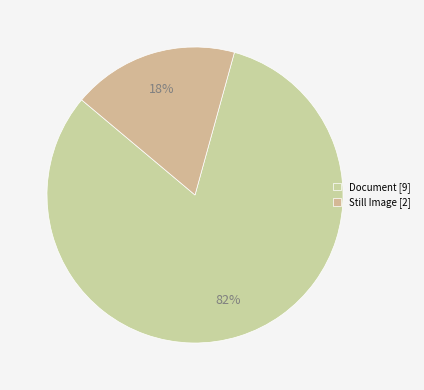

What is the largest slice in the pie chart?

Document [9]